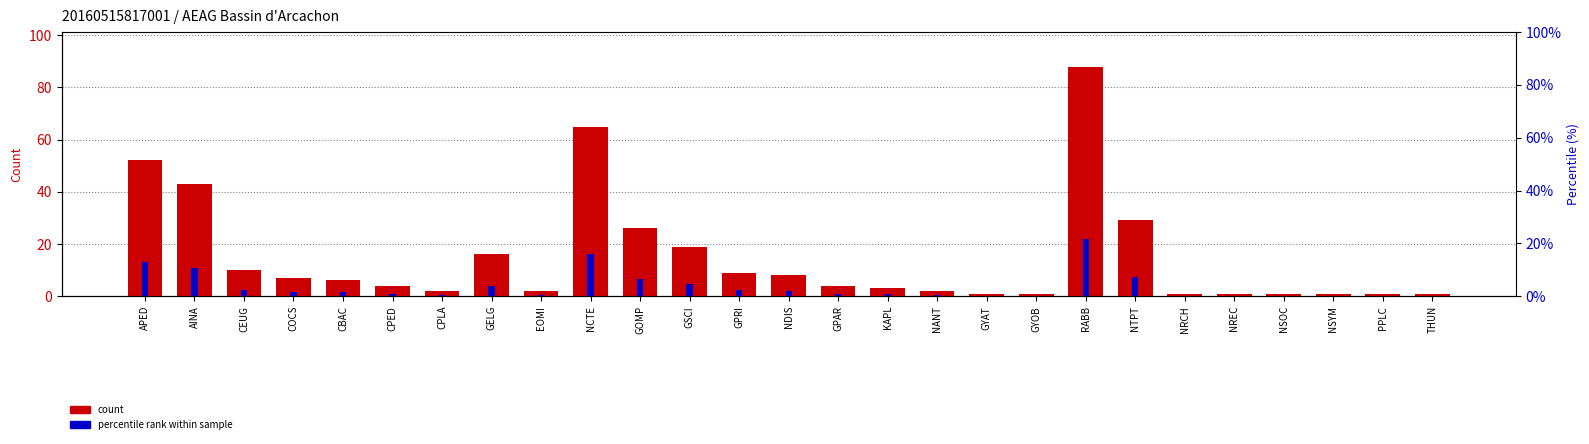

Which series has the largest total across all categories?

count